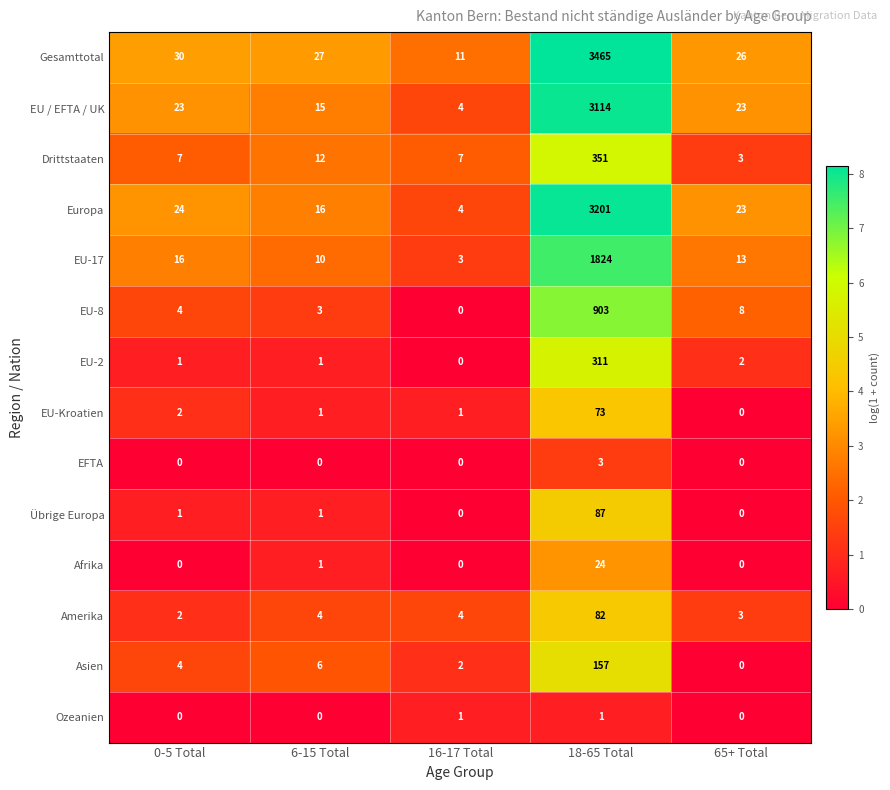

Which series has the largest range (max minus min)?

Gesamttotal